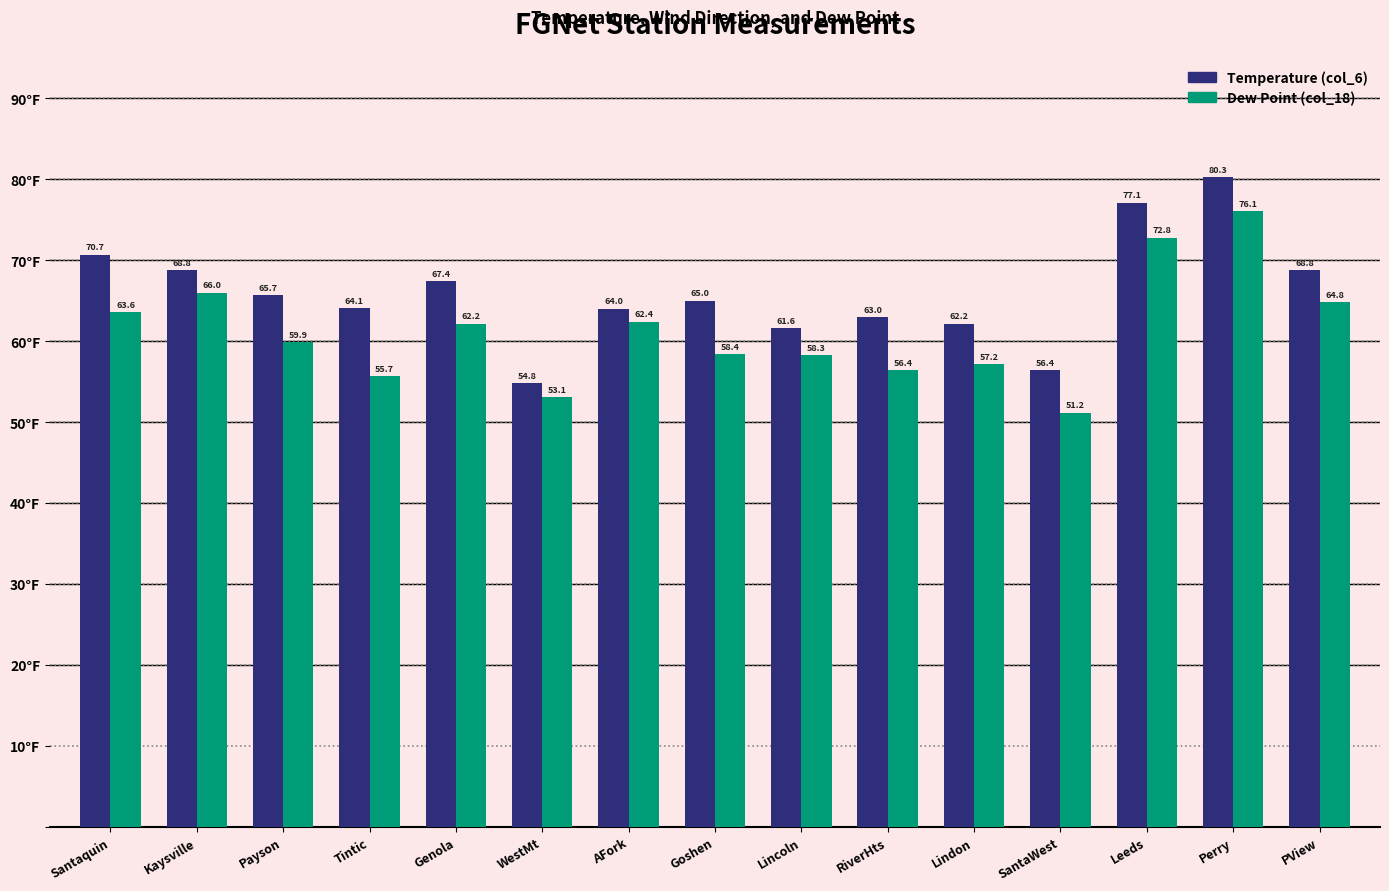

Is the value of Temperature (col_6) at Kaysville greater than the value of Dew Point (col_18) at Perry?

No